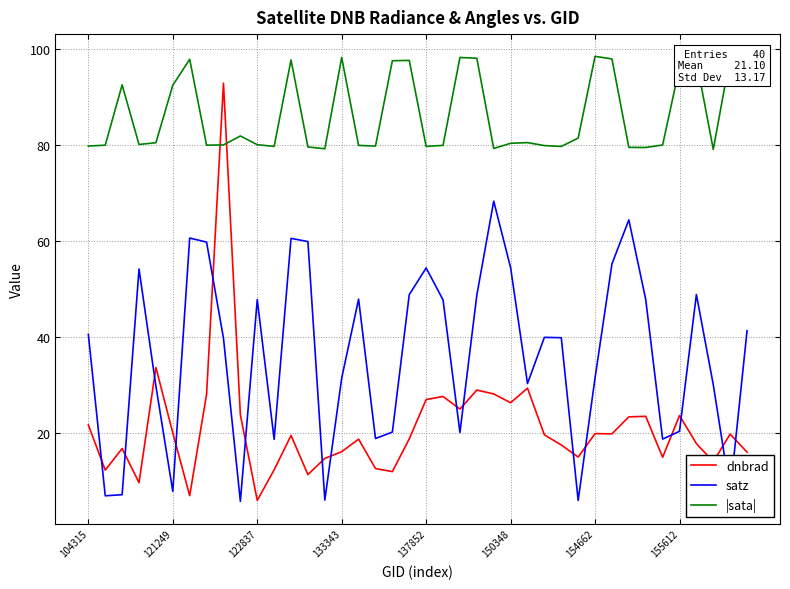

True or false: dnbrad and |sata| cross at least once.

True